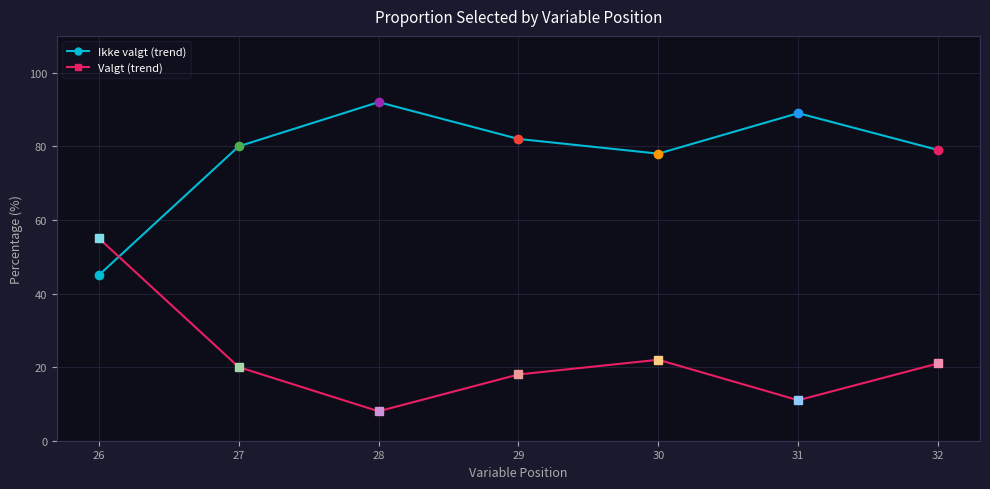

Where does the Valgt (trend) series first go above 20?

26